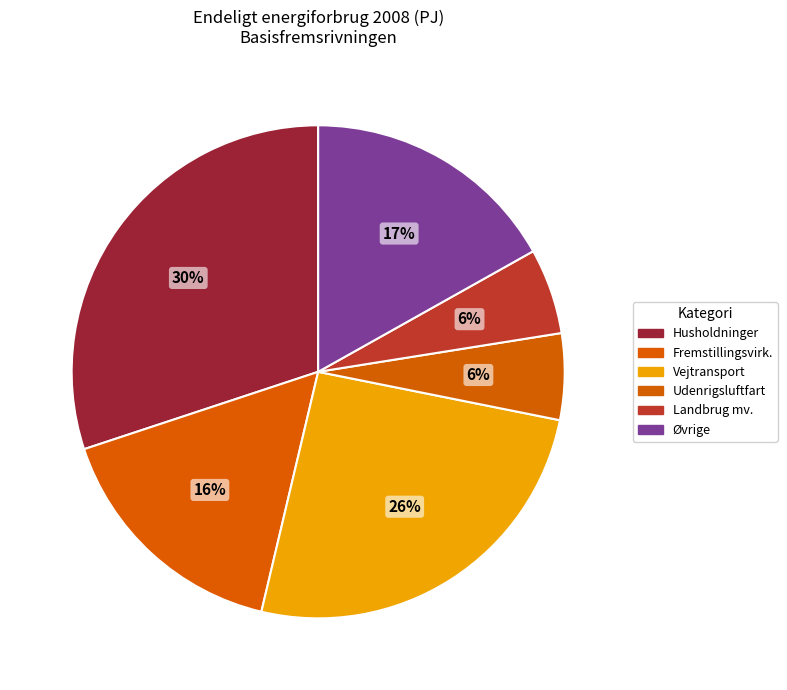

How many segments does this pie chart have?

6